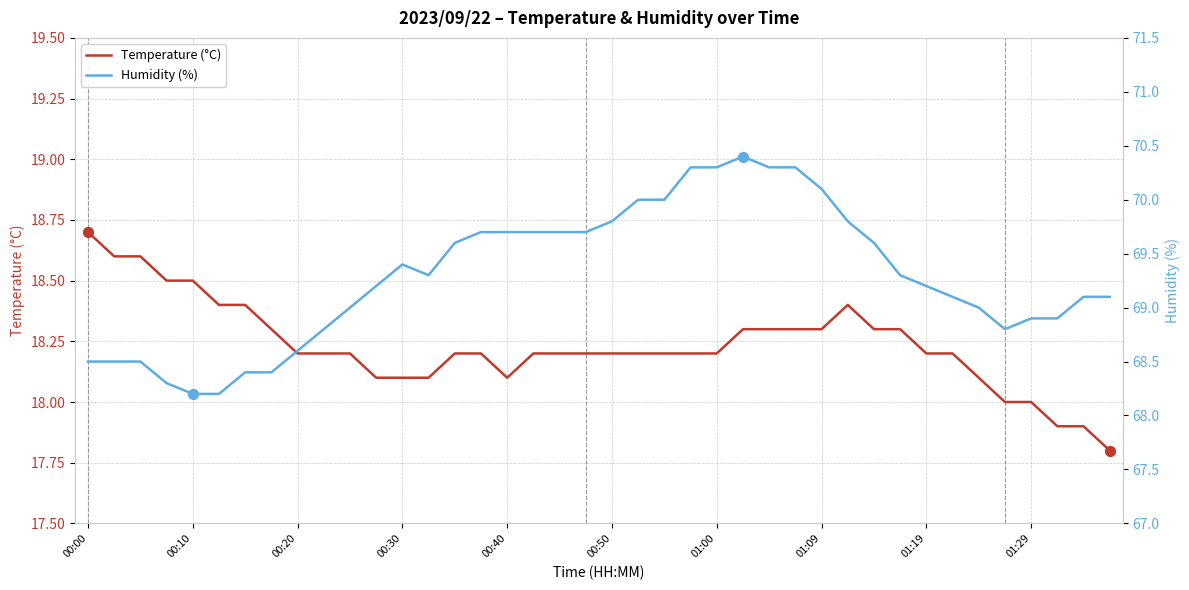

At which label does Temperature (°C) reach its peak?

00:00